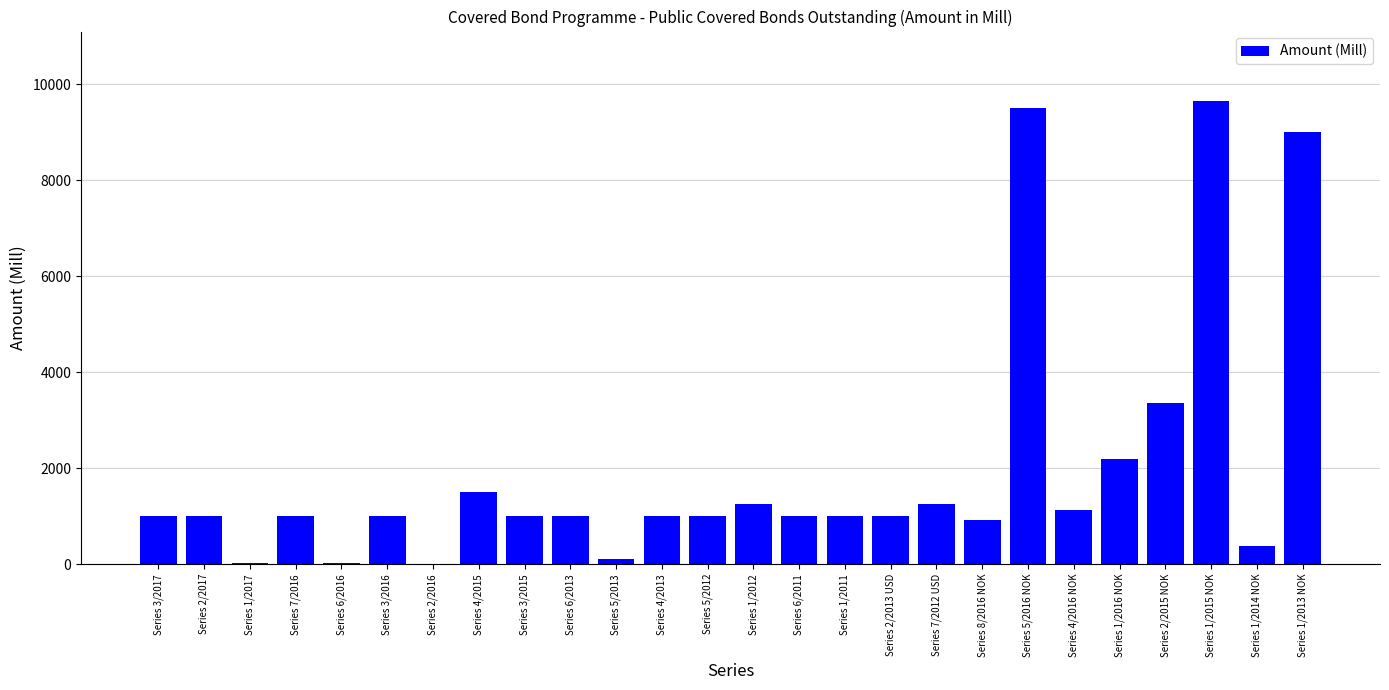

Are the bars horizontal?

No